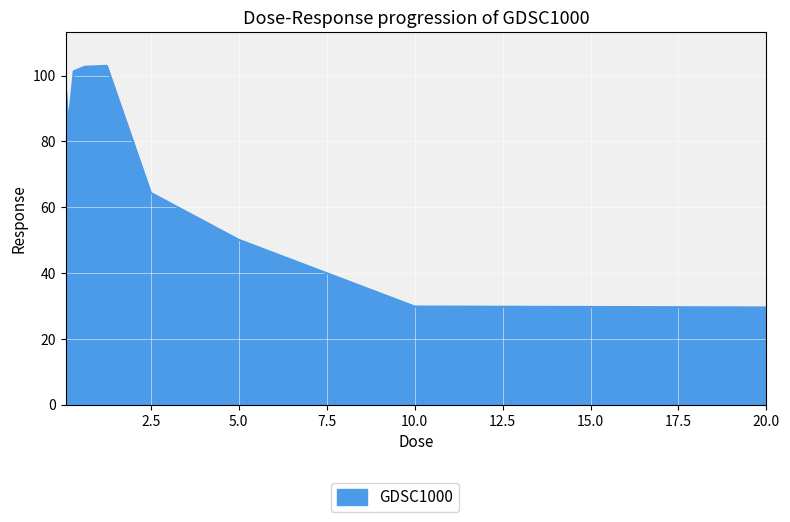

What is the maximum value shown in the chart?

102.9